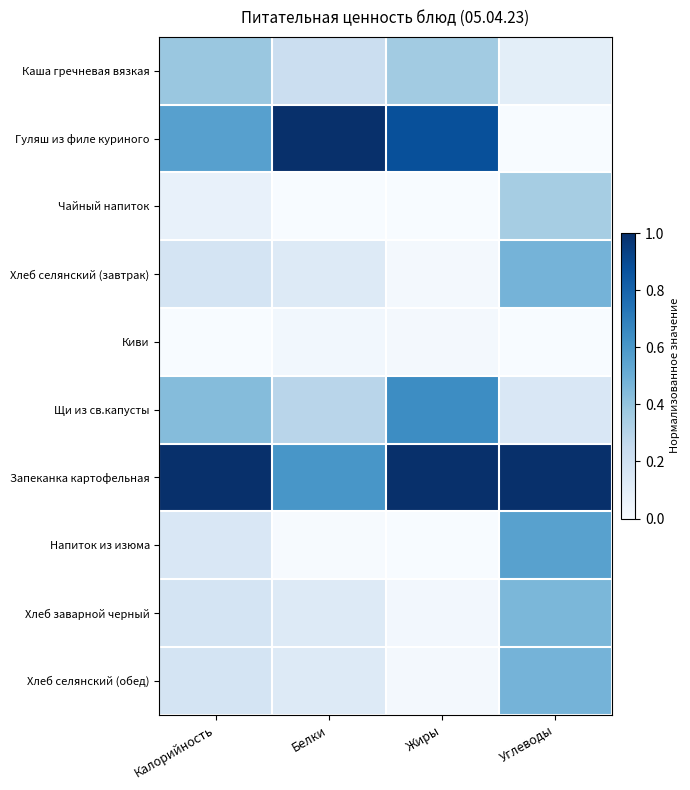

Which series has the largest total across all categories?

Запеканка картофельная